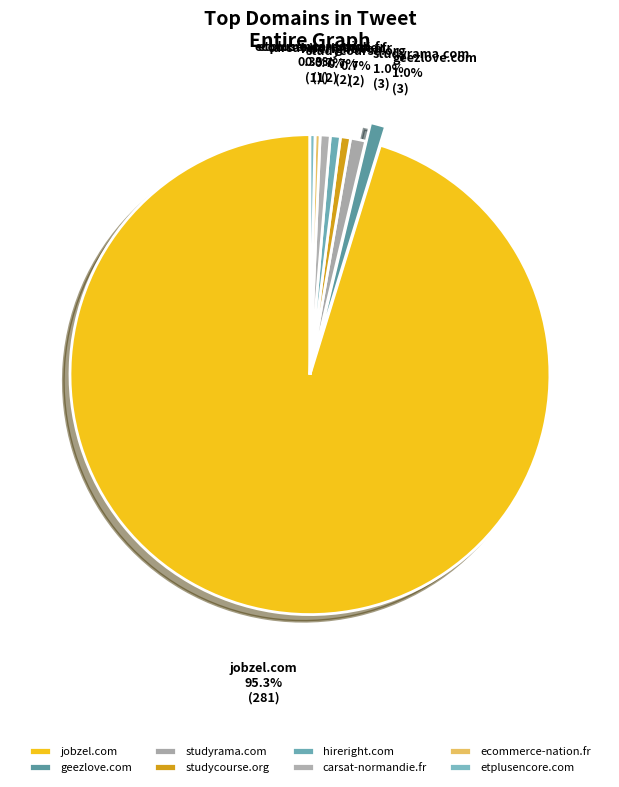

True or false: geezlove.com accounts for 11% of the total.

False